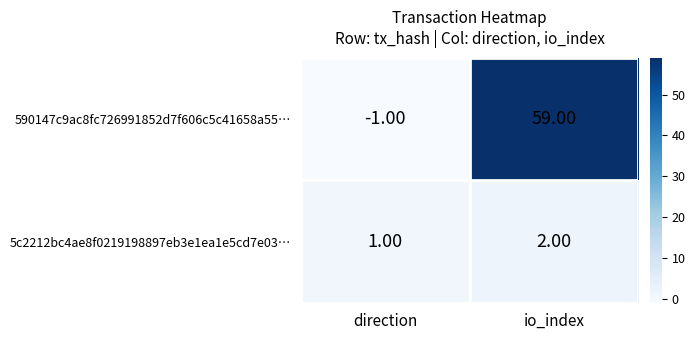

At which label is 5c2212bc4ae8f0219198897eb3e1ea1e5cd7e03… closest to 1?

direction